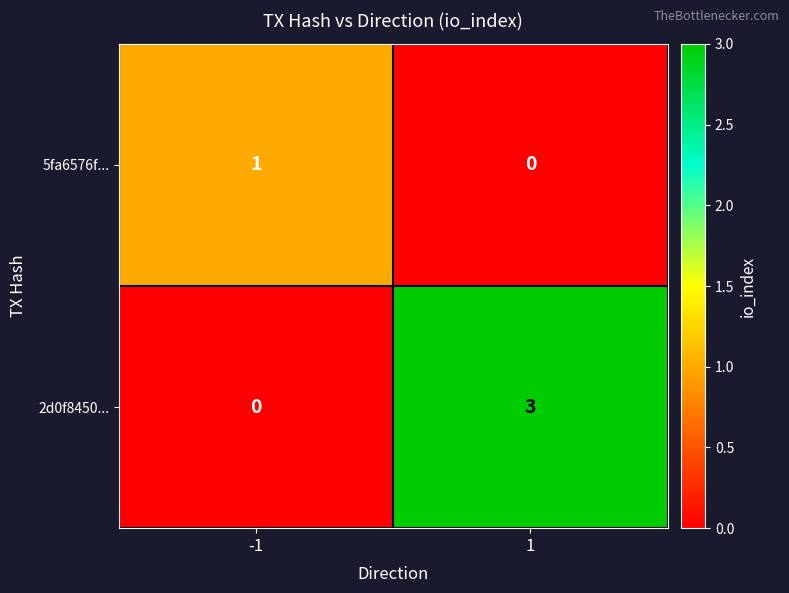

Read the 2d0f8450... value at 1.

3